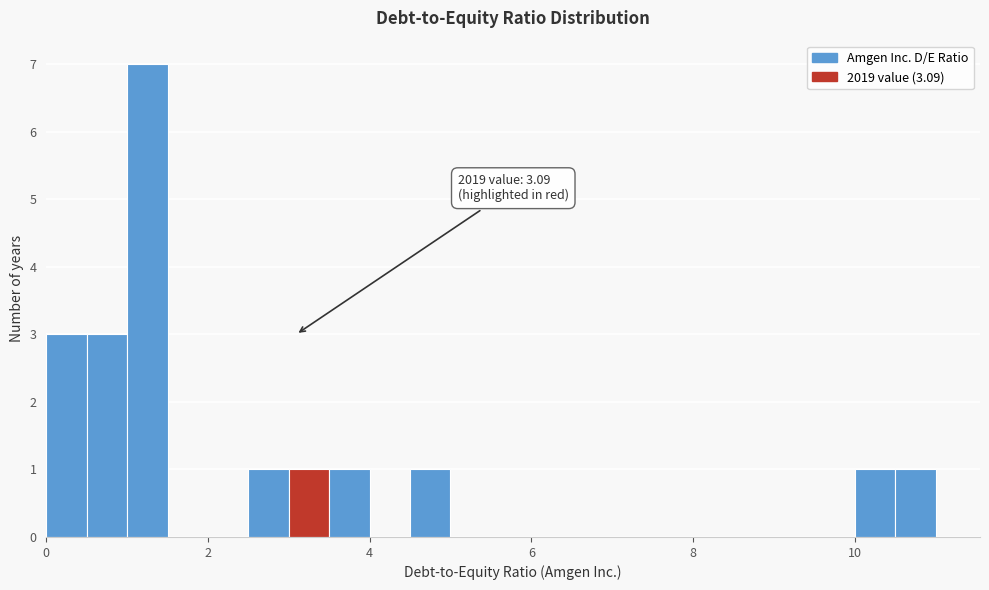

Read against the x-axis, roughly where is the centre of the tallest bar?

1.2